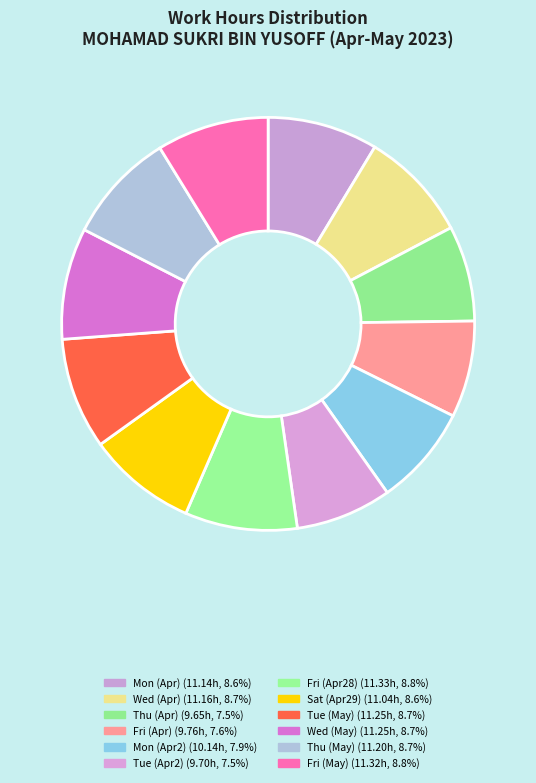

How many segments does this pie chart have?

12